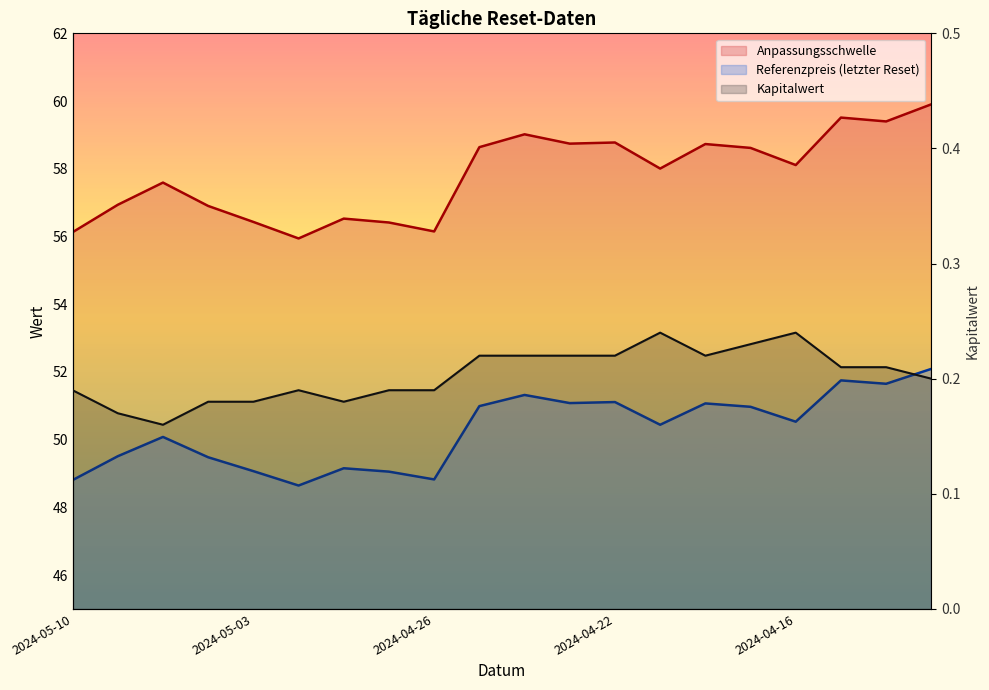

Count the number of categories in the chart.

20